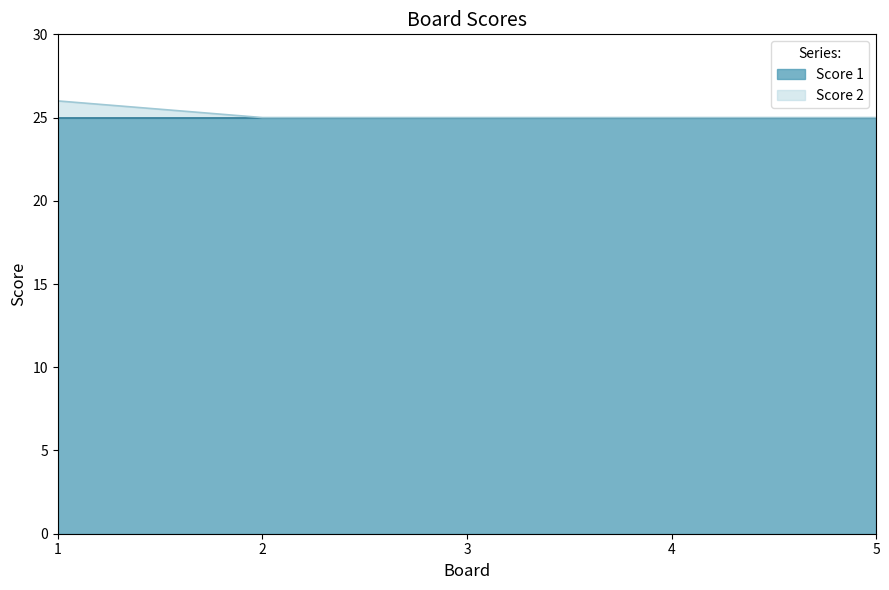

Reading left to right, extract all data points from this chart.

26	25	25	25	25